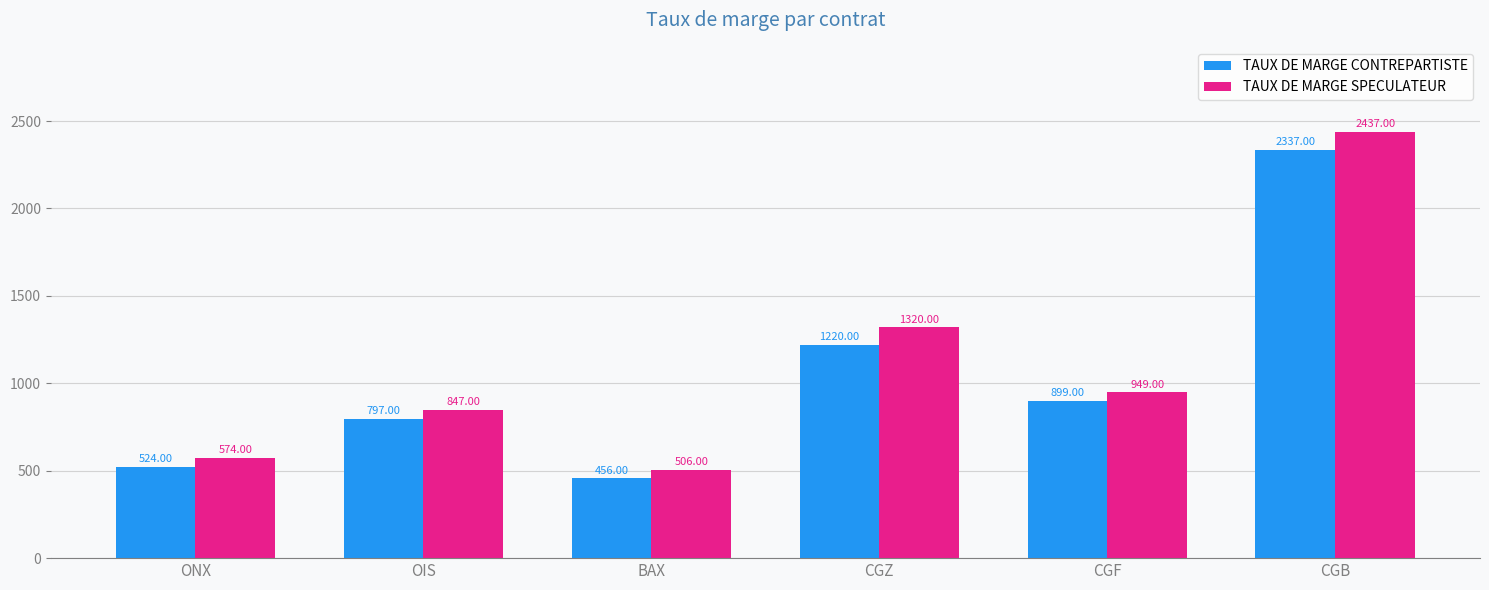

What is the smallest value displayed?

456